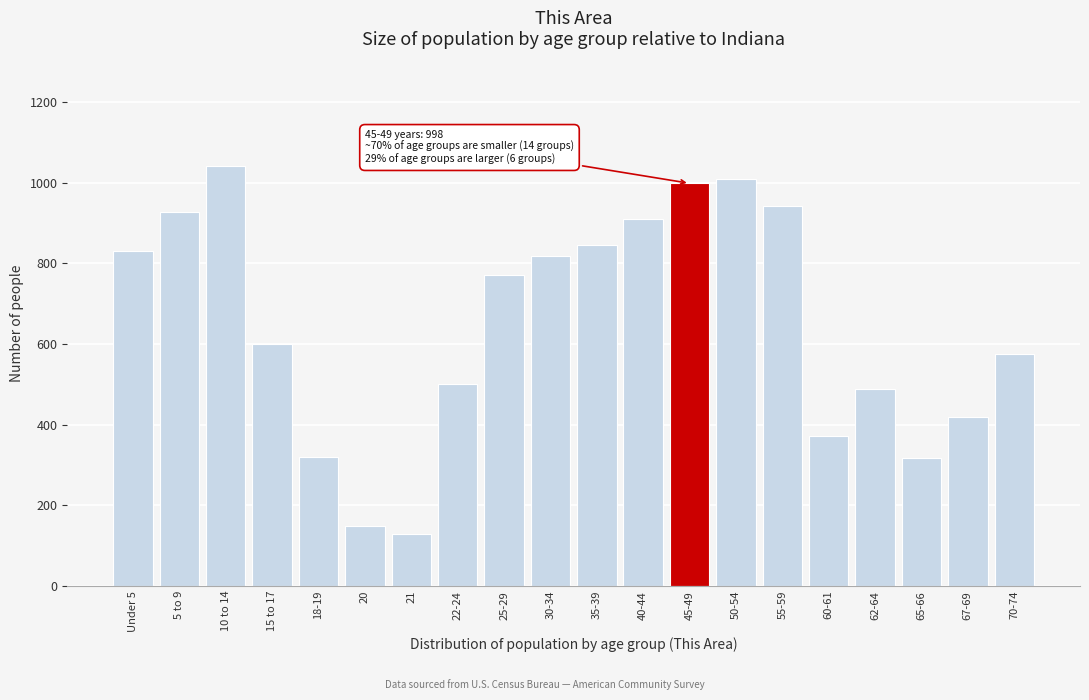

What is the greatest value displayed?

1040